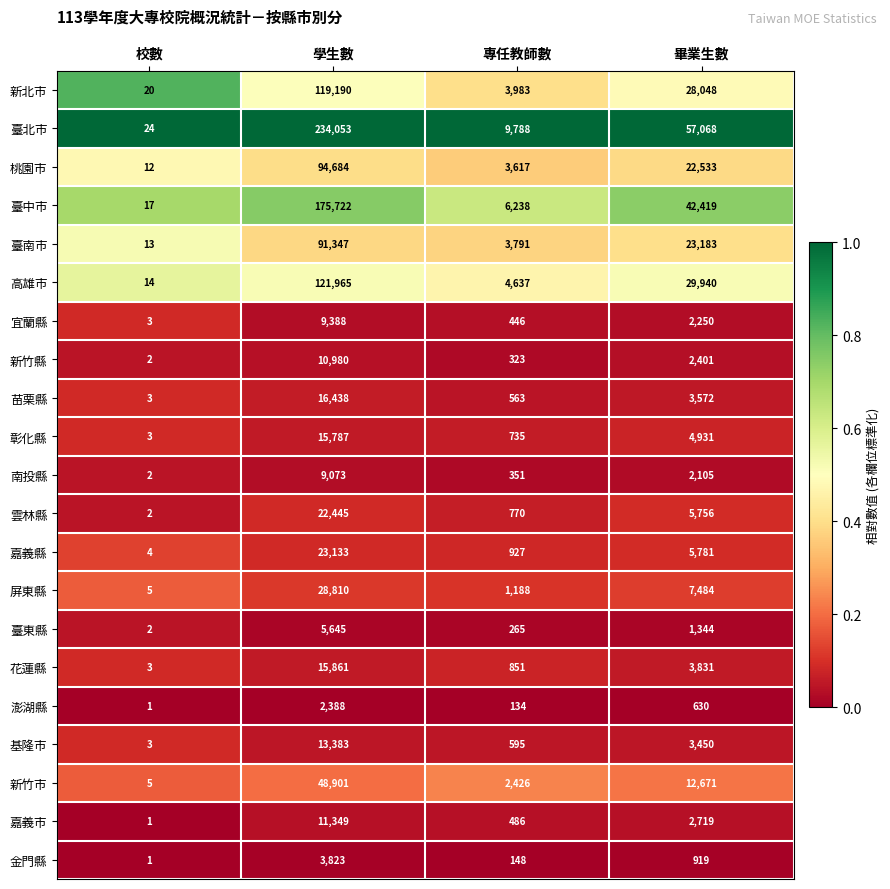

List the series in order of their peak value, lowest first.

澎湖縣, 金門縣, 臺東縣, 南投縣, 宜蘭縣, 新竹縣, 嘉義市, 基隆市, 彰化縣, 花蓮縣, 苗栗縣, 雲林縣, 嘉義縣, 屏東縣, 新竹市, 臺南市, 桃園市, 新北市, 高雄市, 臺中市, 臺北市